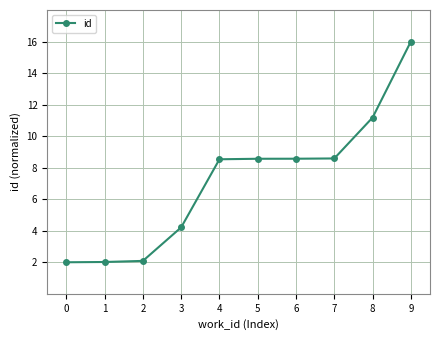

What is the change in value from 3 to 6?

+4.4